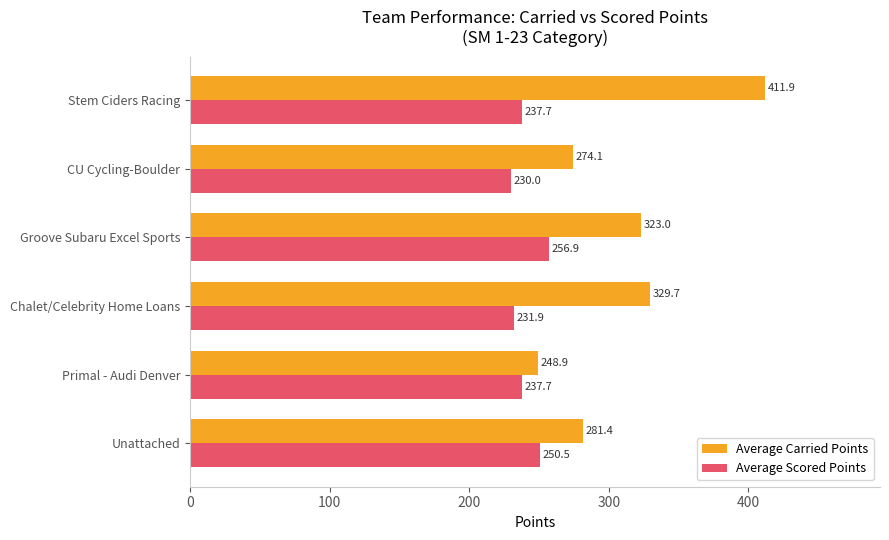

At which category is the sum across all series the highest?

Stem Ciders Racing